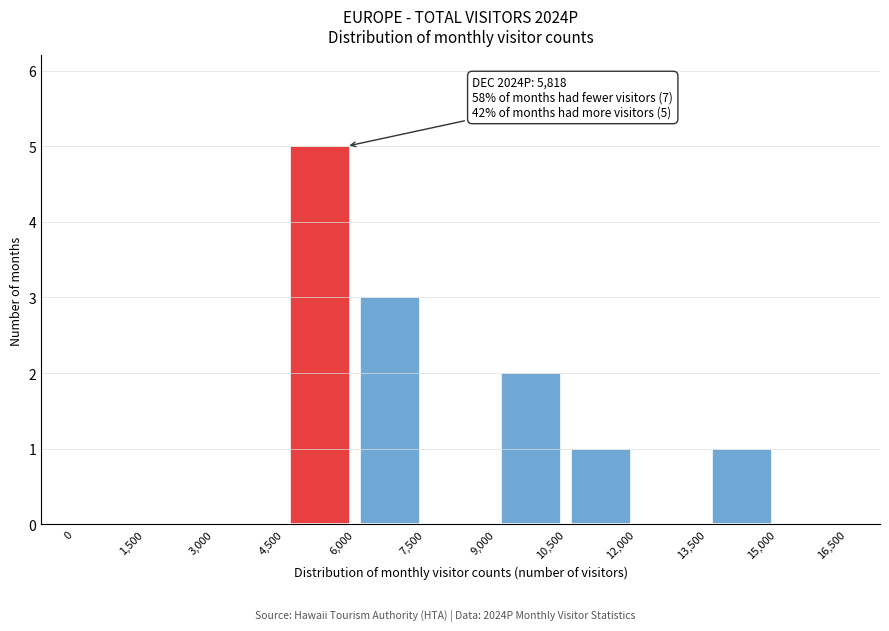

Which range on the x-axis has the tallest bar?

4,500 to 6,000